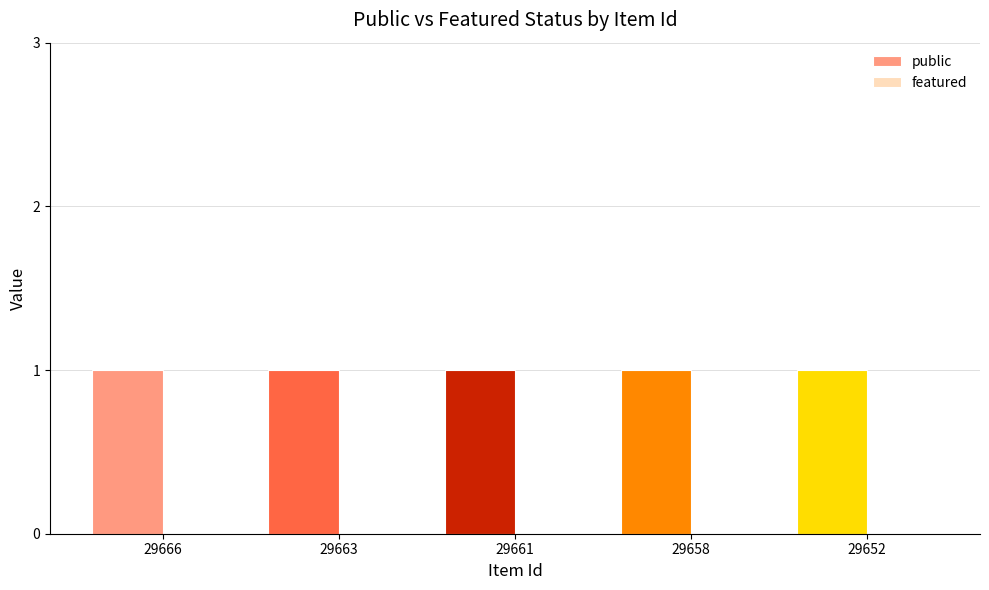

What is the difference between the highest and lowest values at 29666?

1